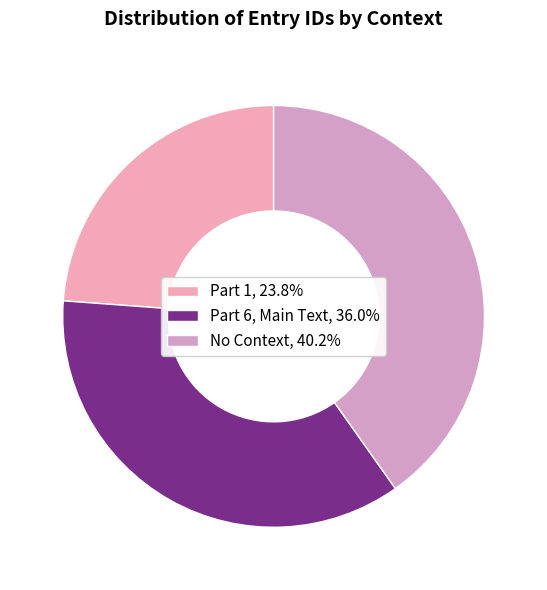

To the nearest percent, what portion does Part 6, Main Text represent?

36%